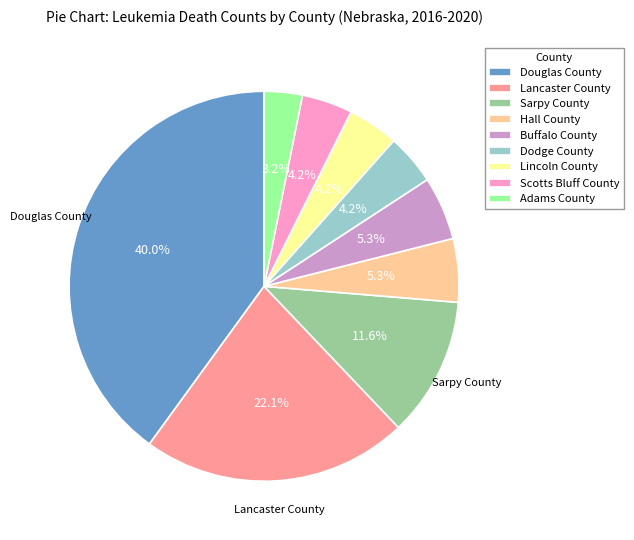

Is there any slice that represents more than half of the pie?

No